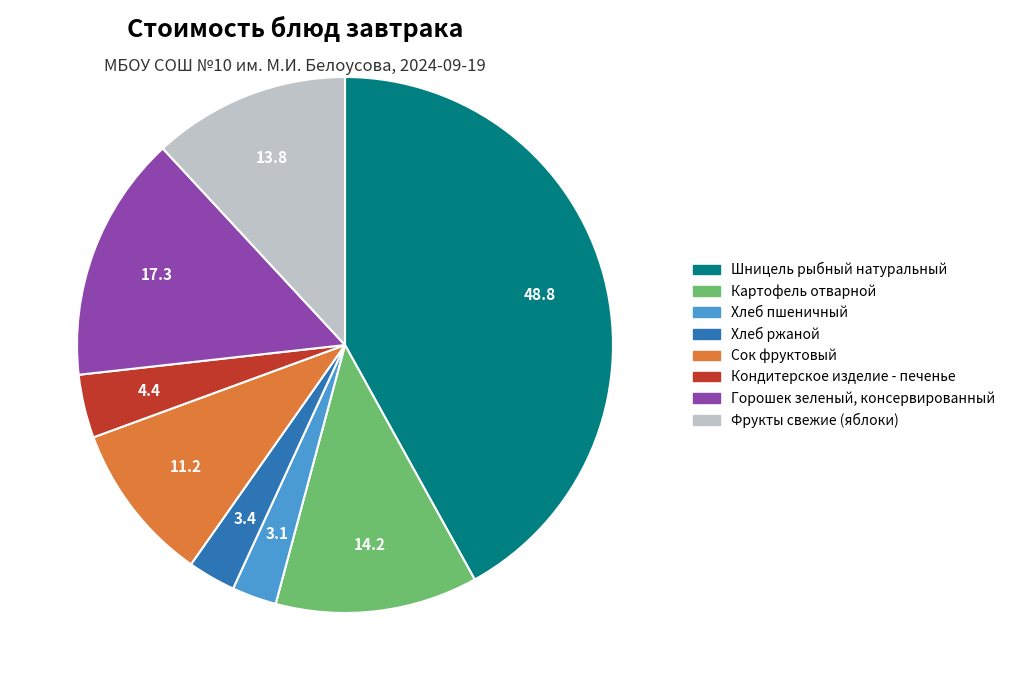

Do Шницель рыбный натуральный and Сок фруктовый together represent more than half of the pie?

Yes